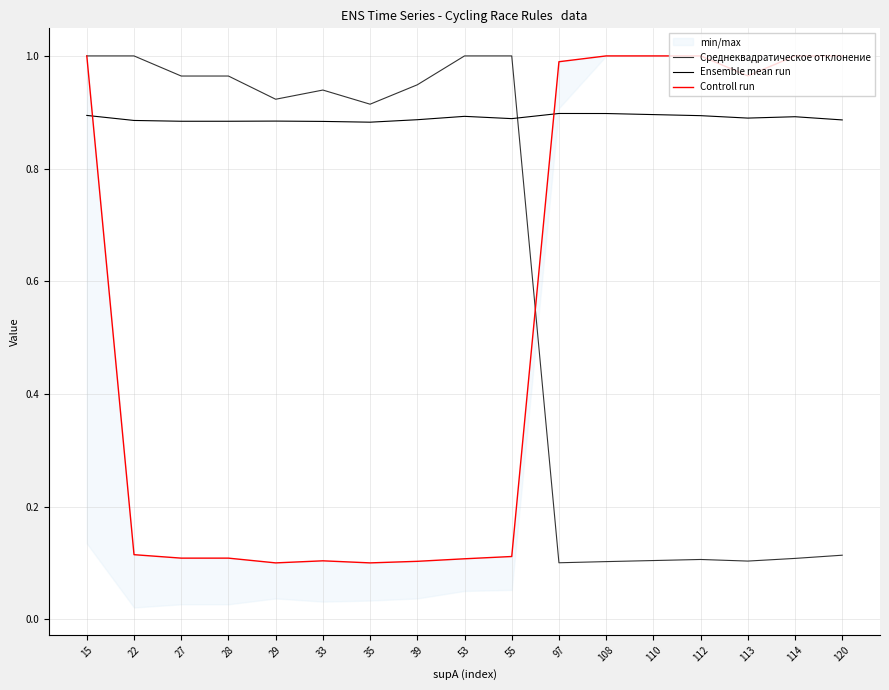

Where is Ensemble mean run nearest to the value 0?

35